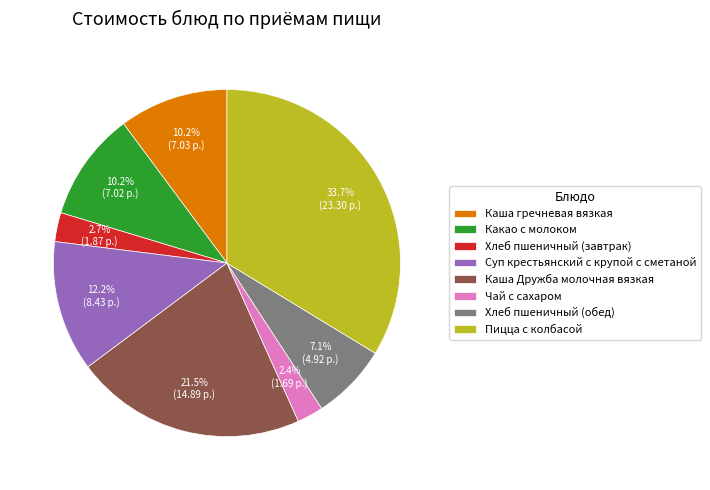

Which has a higher value, Хлеб пшеничный (обед) or Каша гречневая вязкая?

Каша гречневая вязкая